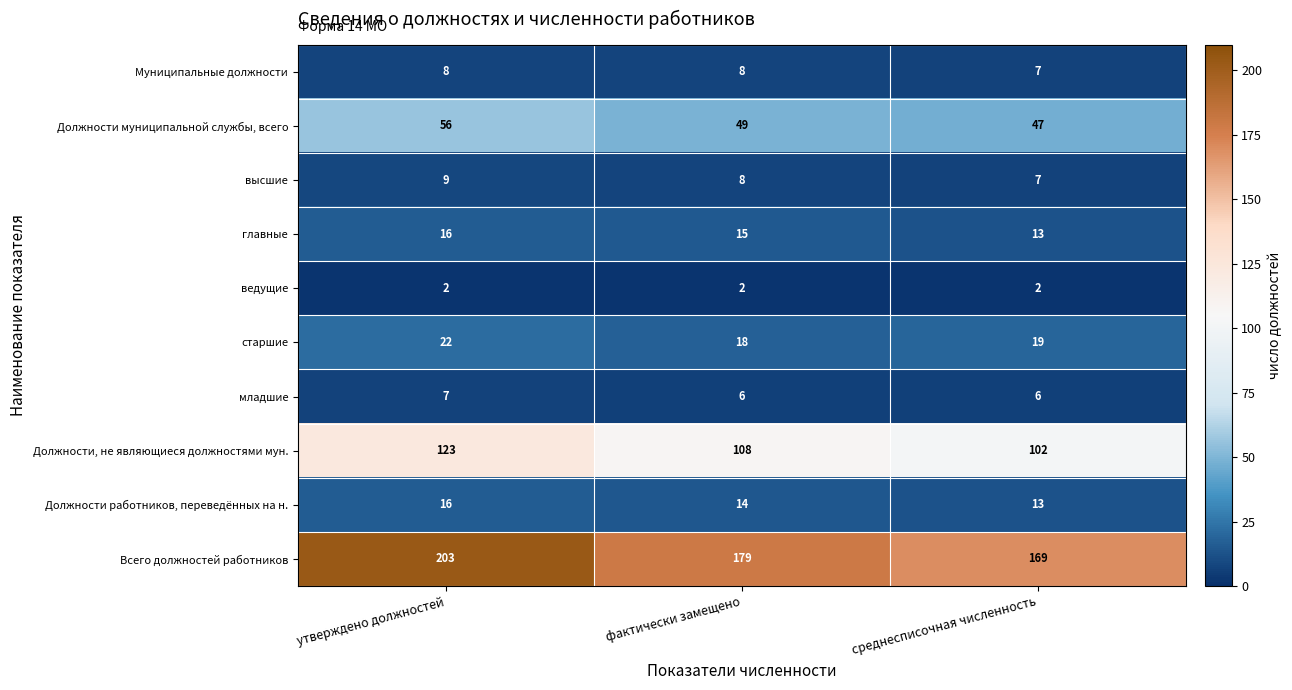

At which category is the sum across all series the highest?

утверждено должностей